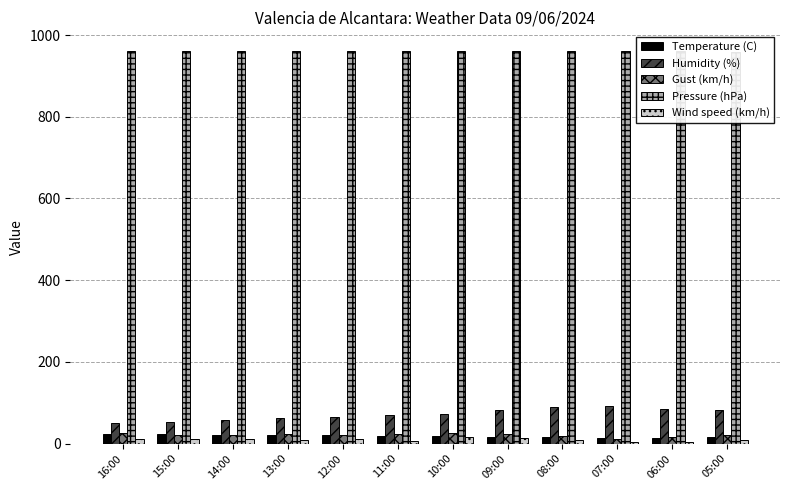

What is the average value of the Pressure (hPa) series?

960.5